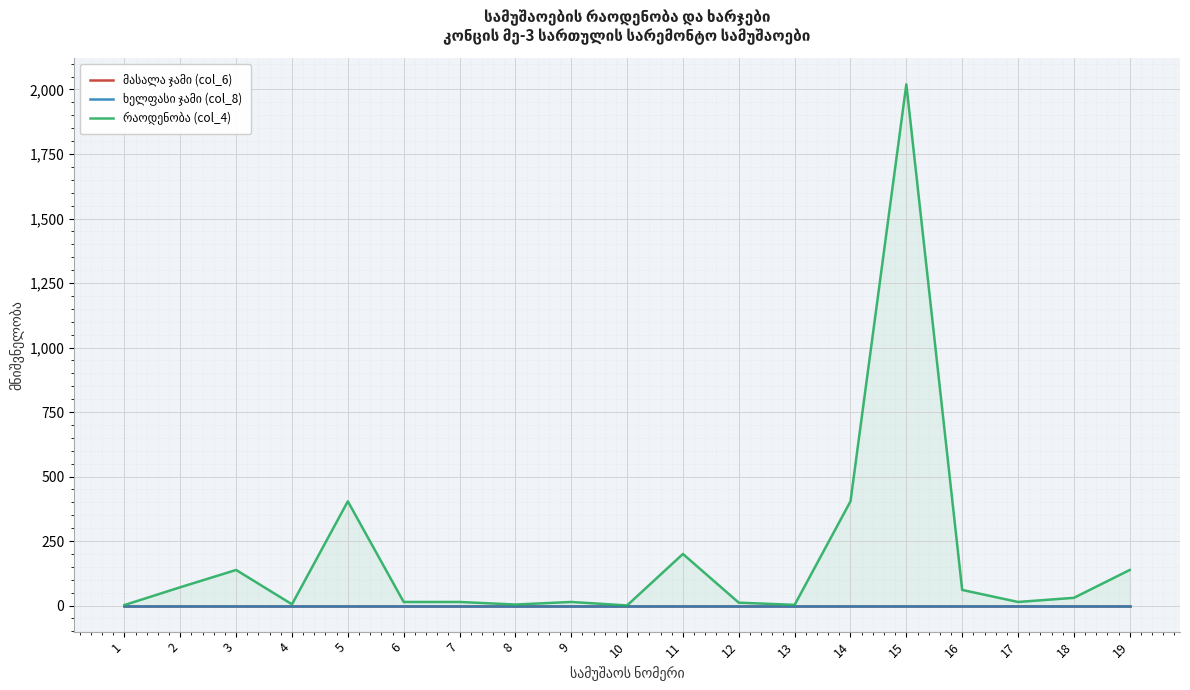

Which series has the largest total across all categories?

რაოდენობა (col_4)